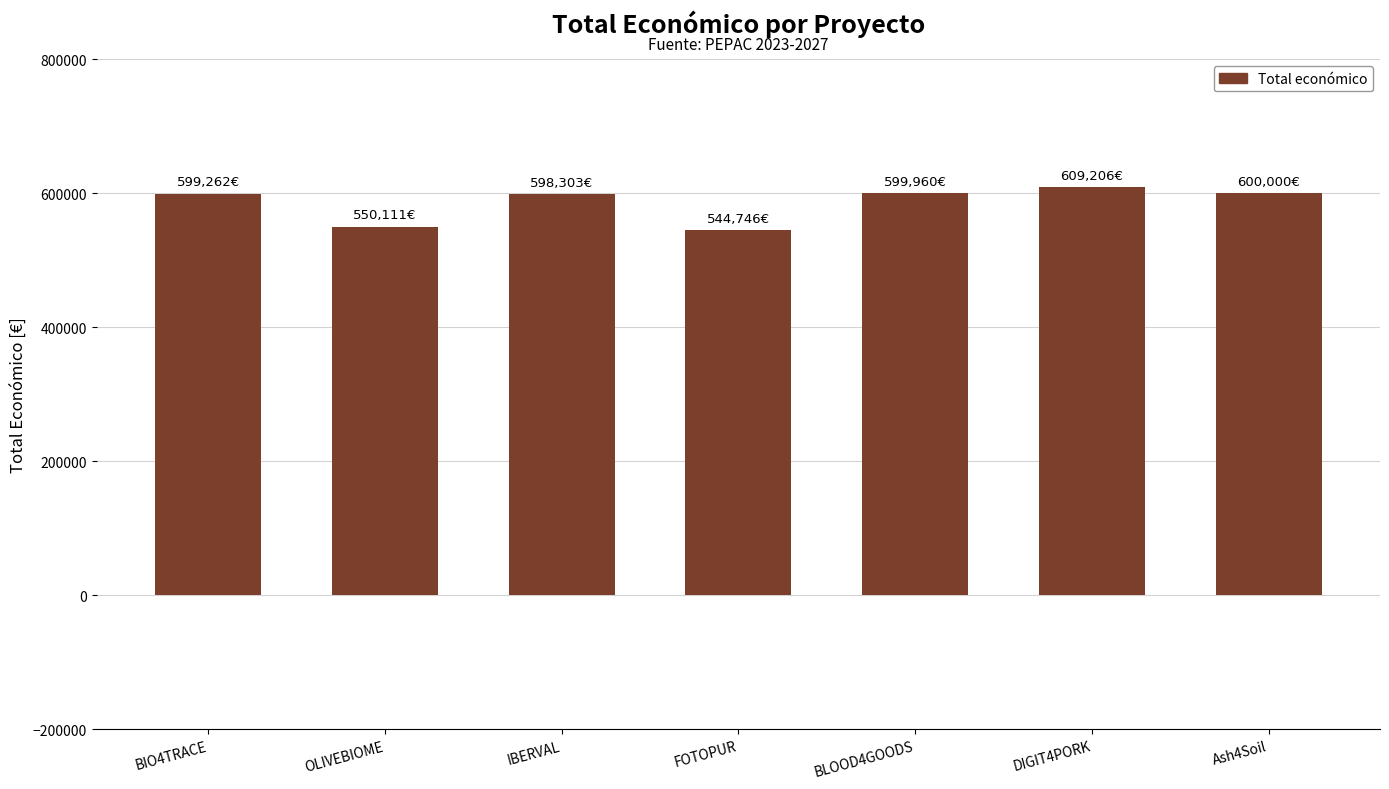

The chart shows a value of 1015294 at Ash4Soil. True or false?

False